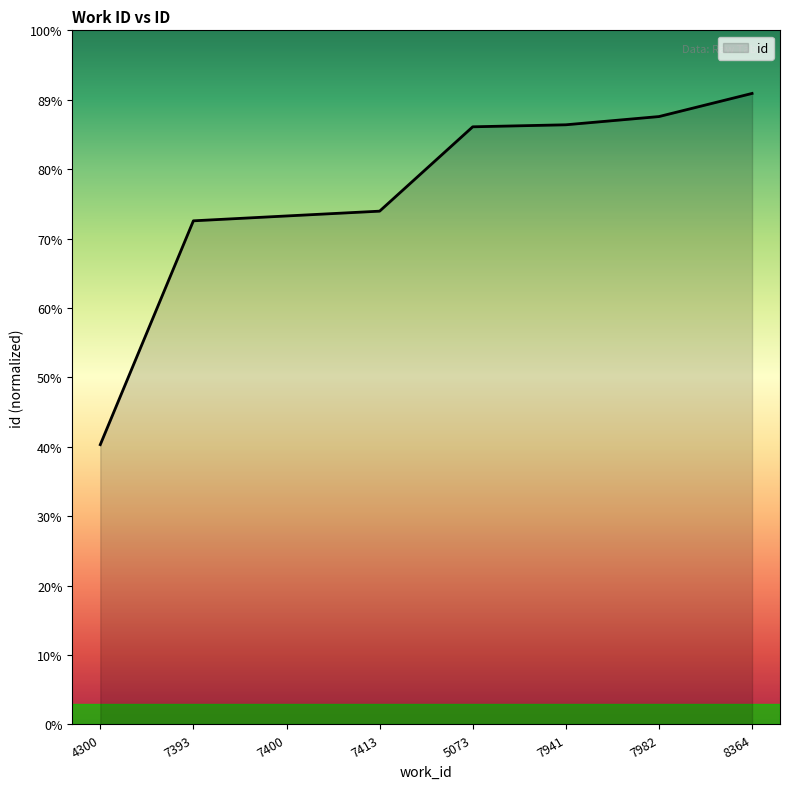

Is this an area chart (filled region under the line)?

Yes